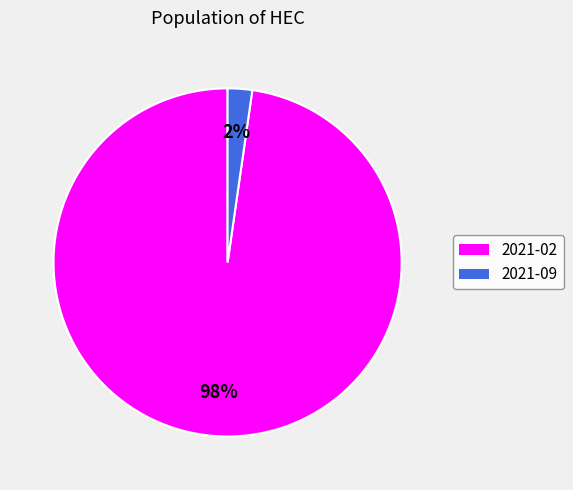

What percentage is the 2021-02 slice, to the nearest percent?

98%